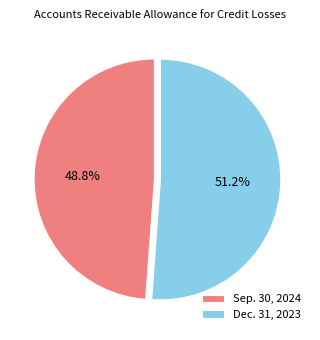

Between Sep. 30, 2024 and Dec. 31, 2023, which is larger?

Dec. 31, 2023